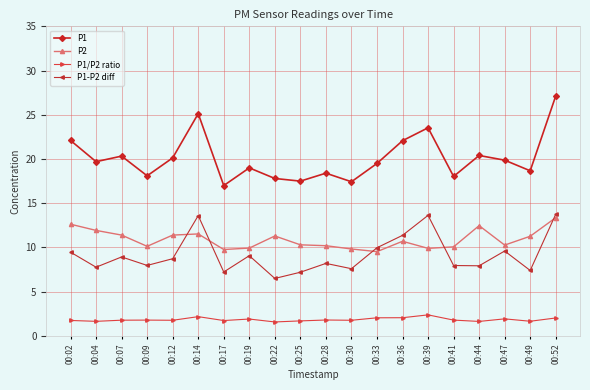

At 00:30, list the series in order from smallest to largest.

P1/P2 ratio, P1-P2 diff, P2, P1